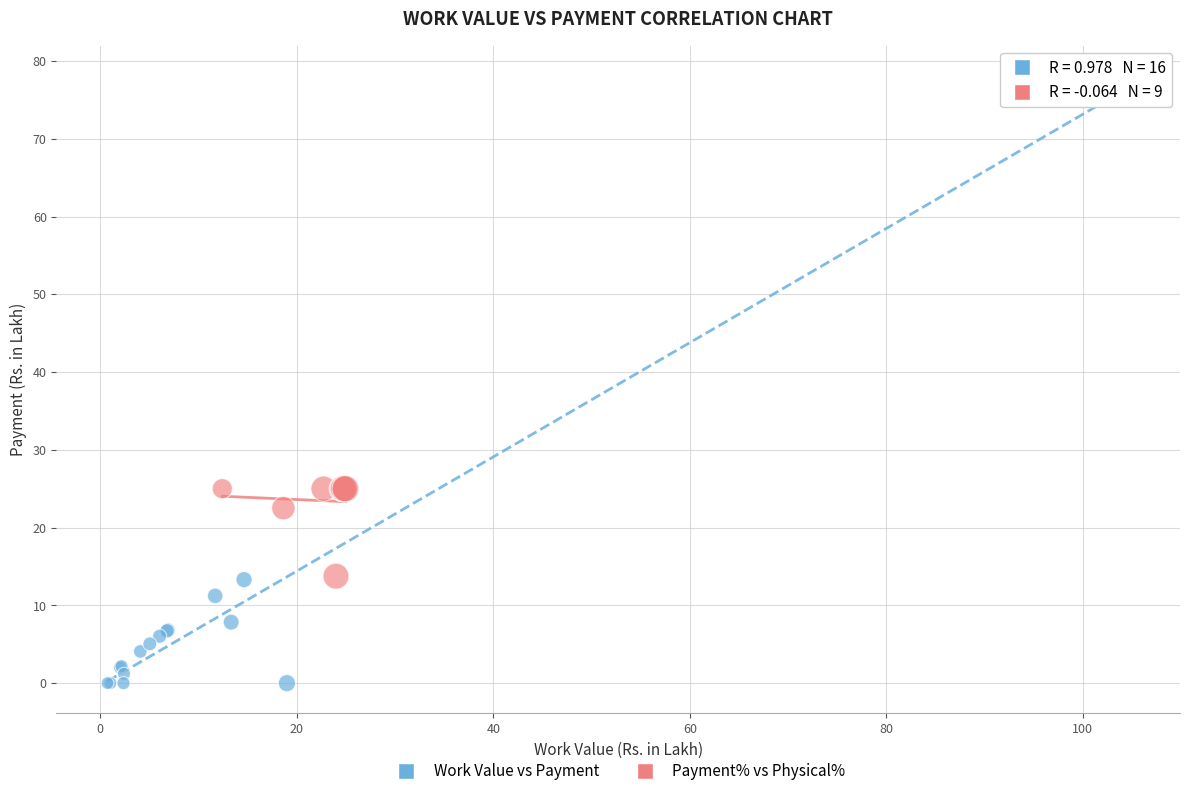

Which series reaches the minimum Y coordinate?

Work Value vs Payment